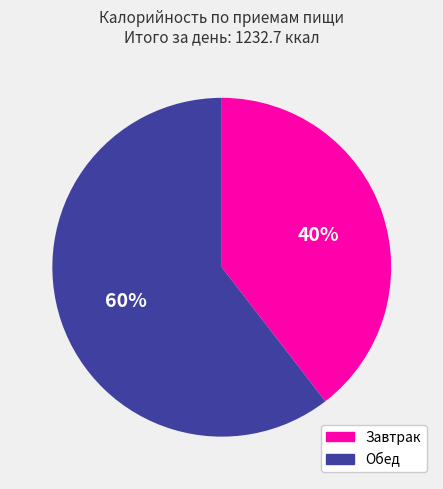

Which category accounts for the majority?

Обед